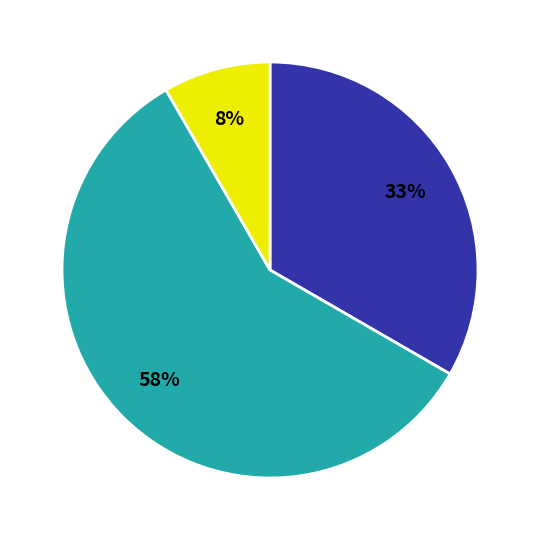

Count the number of slices in the pie.

3